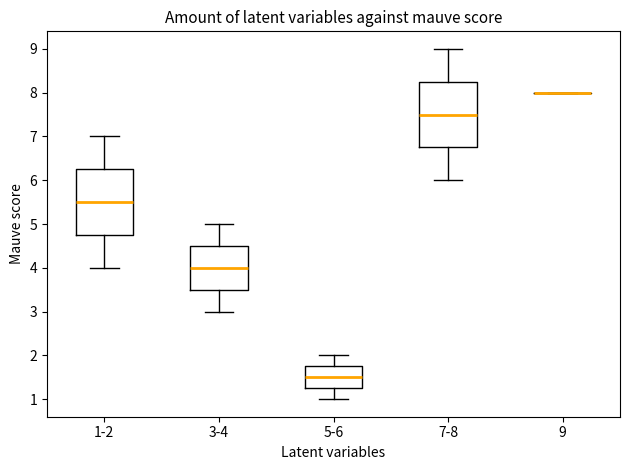

Where is the upper edge of the box for 7-8 on the y-axis? The values are not printed on the chart, so give them approximately, as read against the axis.

8.3